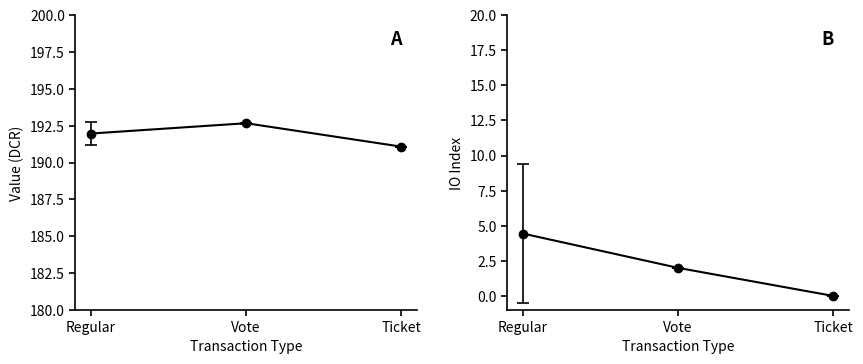

What are all the series names shown in the legend?

value, io_index